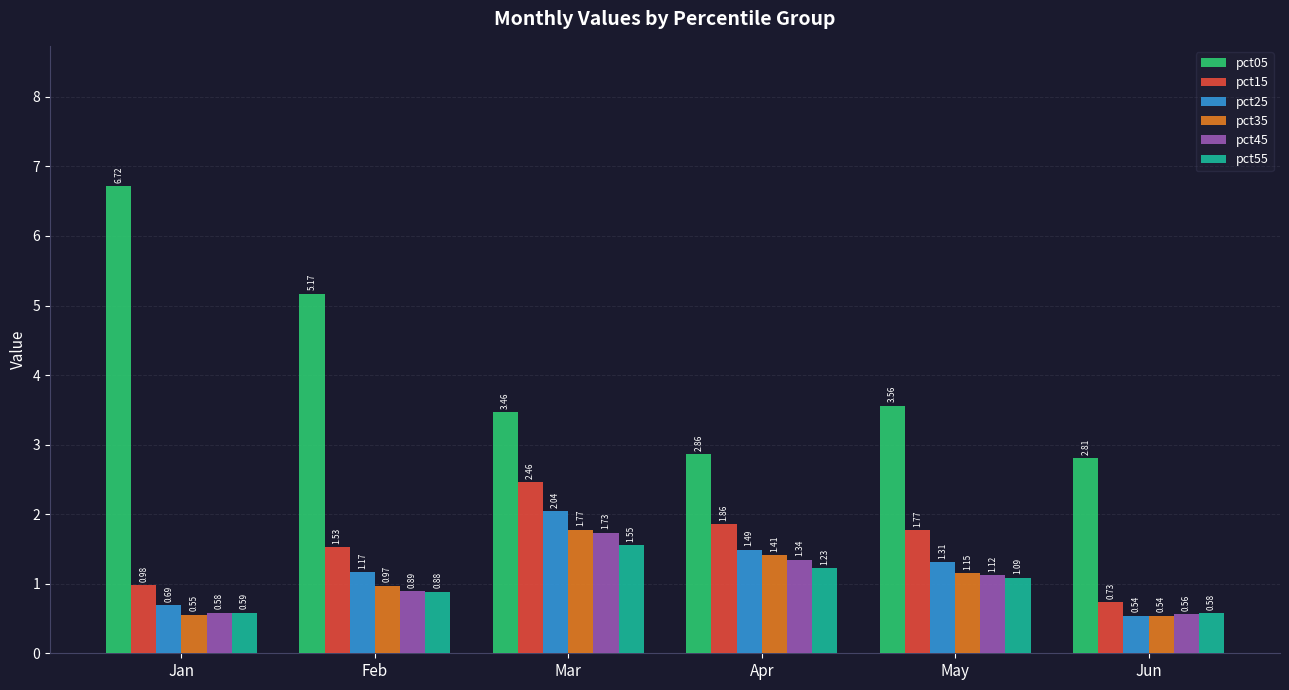

How many data points does each series have?

6